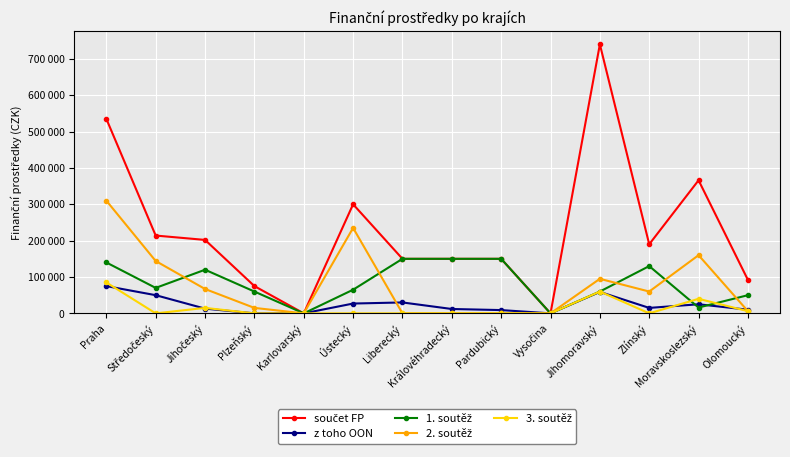

Between Vysočina and Olomoucký, which is larger?

Olomoucký